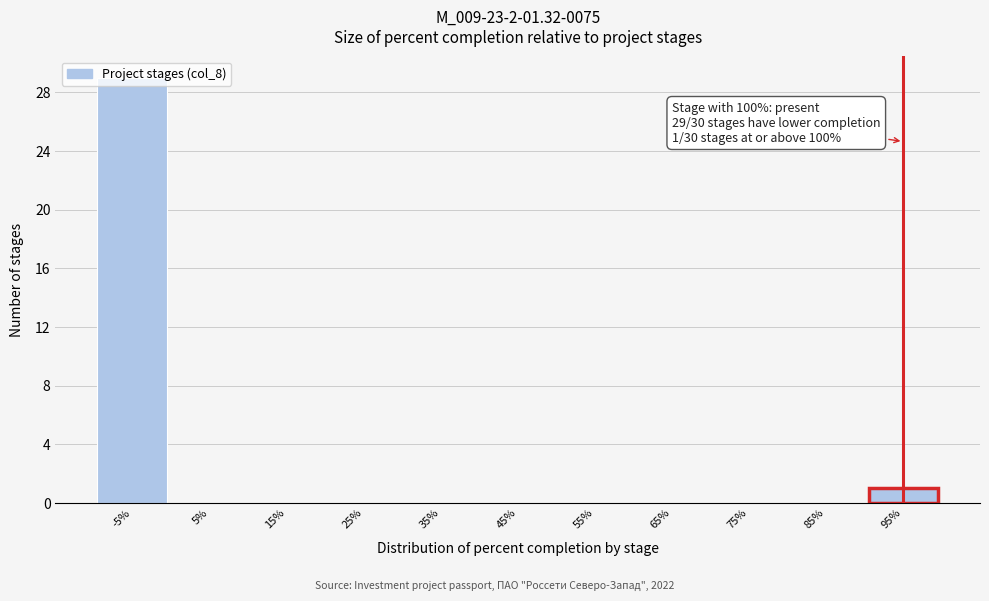

Which label corresponds to the largest value in the chart?

-5%